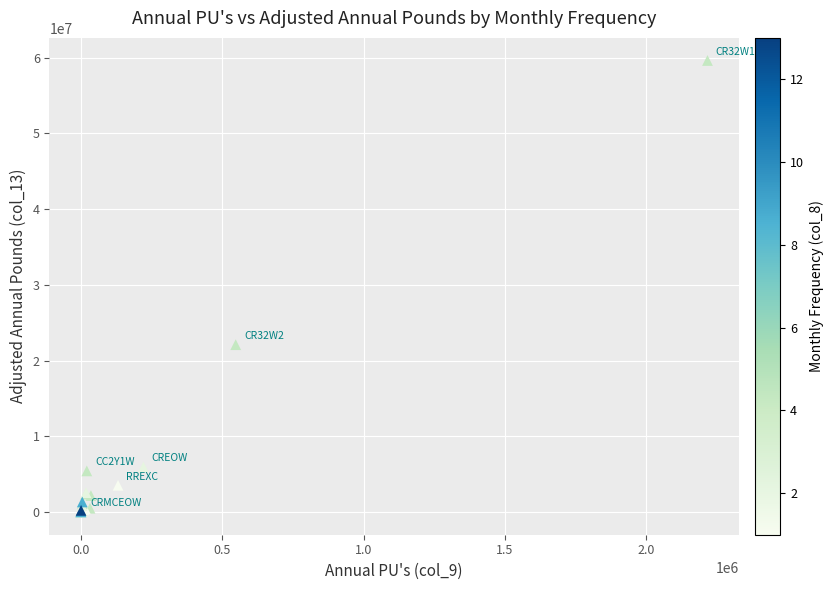

What Y value in the scatter plot is closest to 29809211?

22105426.3